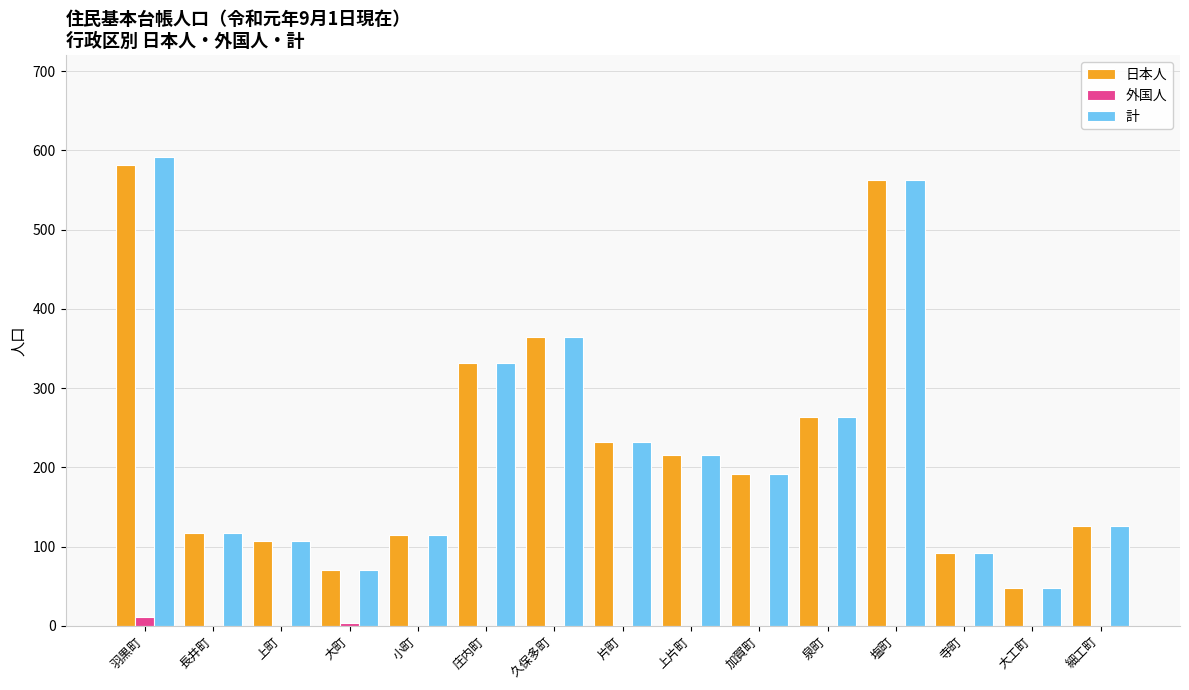

Is the value of 日本人 at 久保多町 greater than the value of 外国人 at 長井町?

Yes